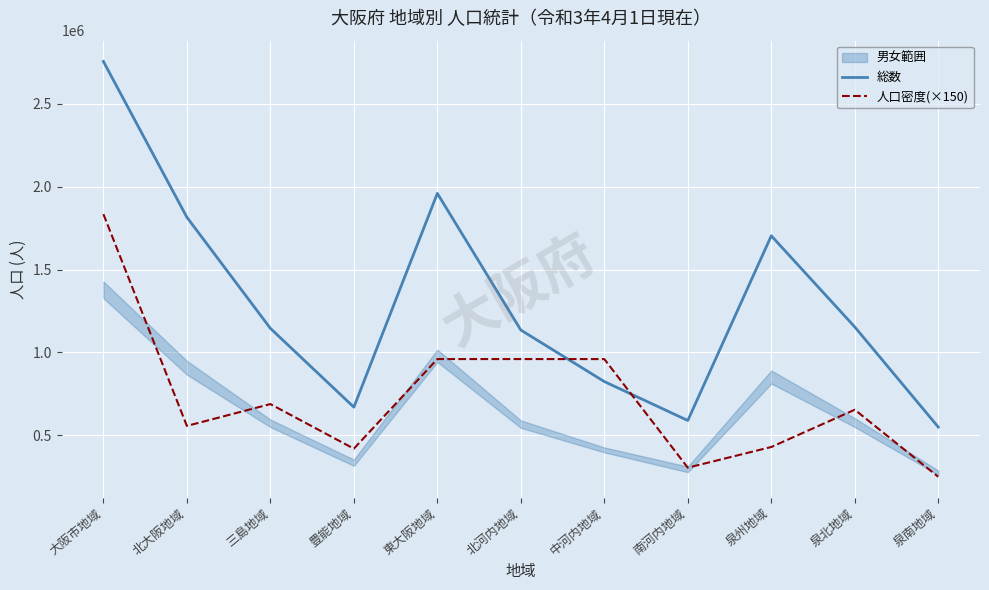

Which series ends up on top after the final intersection of 総数 and 人口密度(×150)?

総数